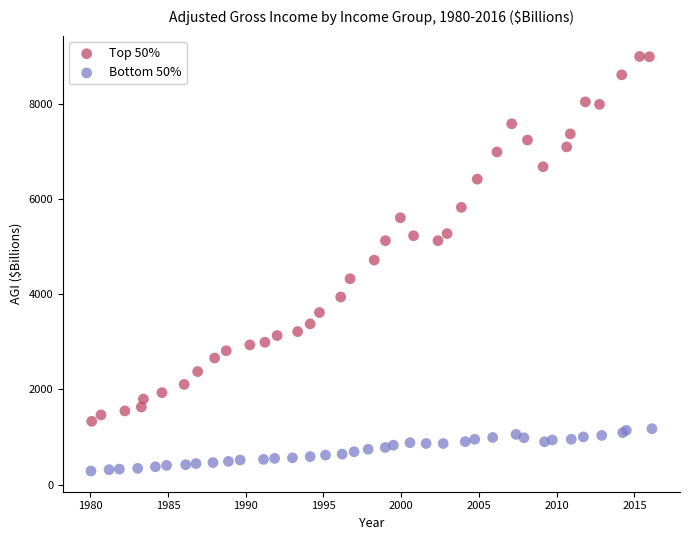

Which series has the largest Y range (max minus min)?

Top 50%